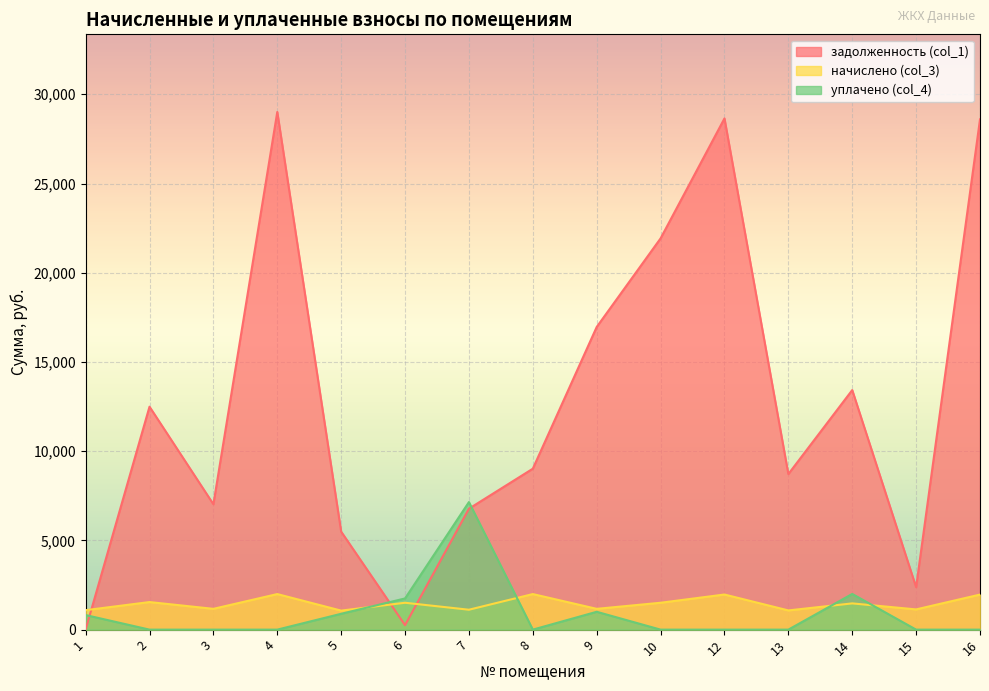

At which category is the sum across all series the highest?

4